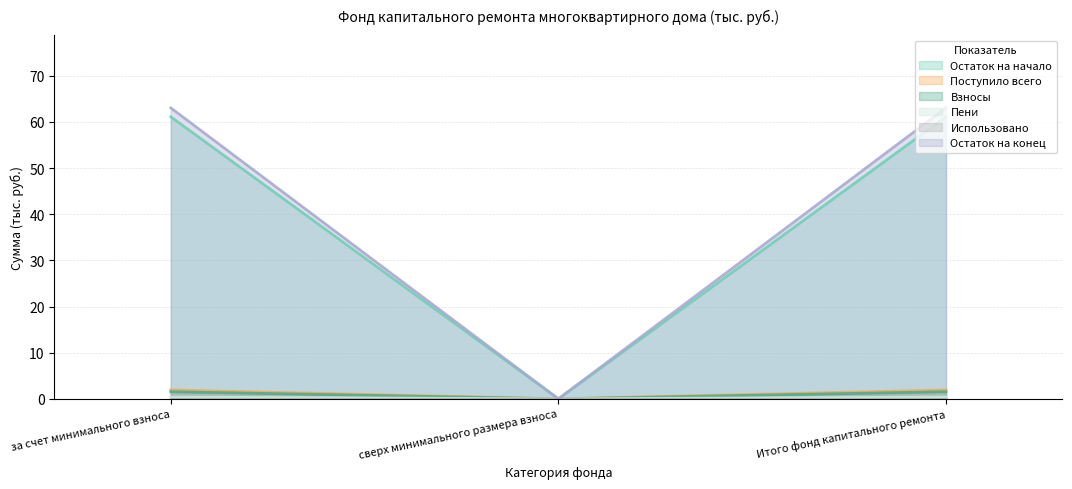

What is the sum of all Остаток на конец values?

126.1